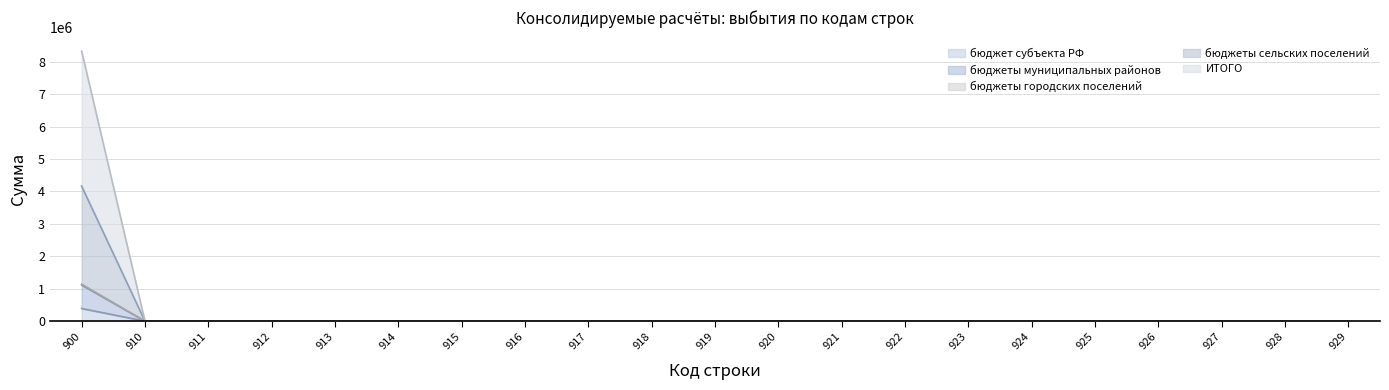

How many values in ИТОГО are above zero?

1